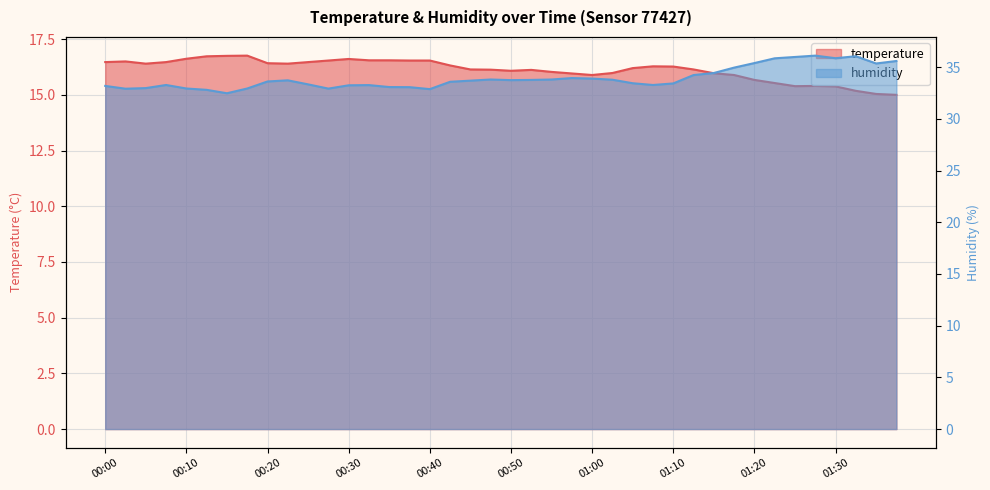

True or false: temperature has more than 2 interior local peaks.

True